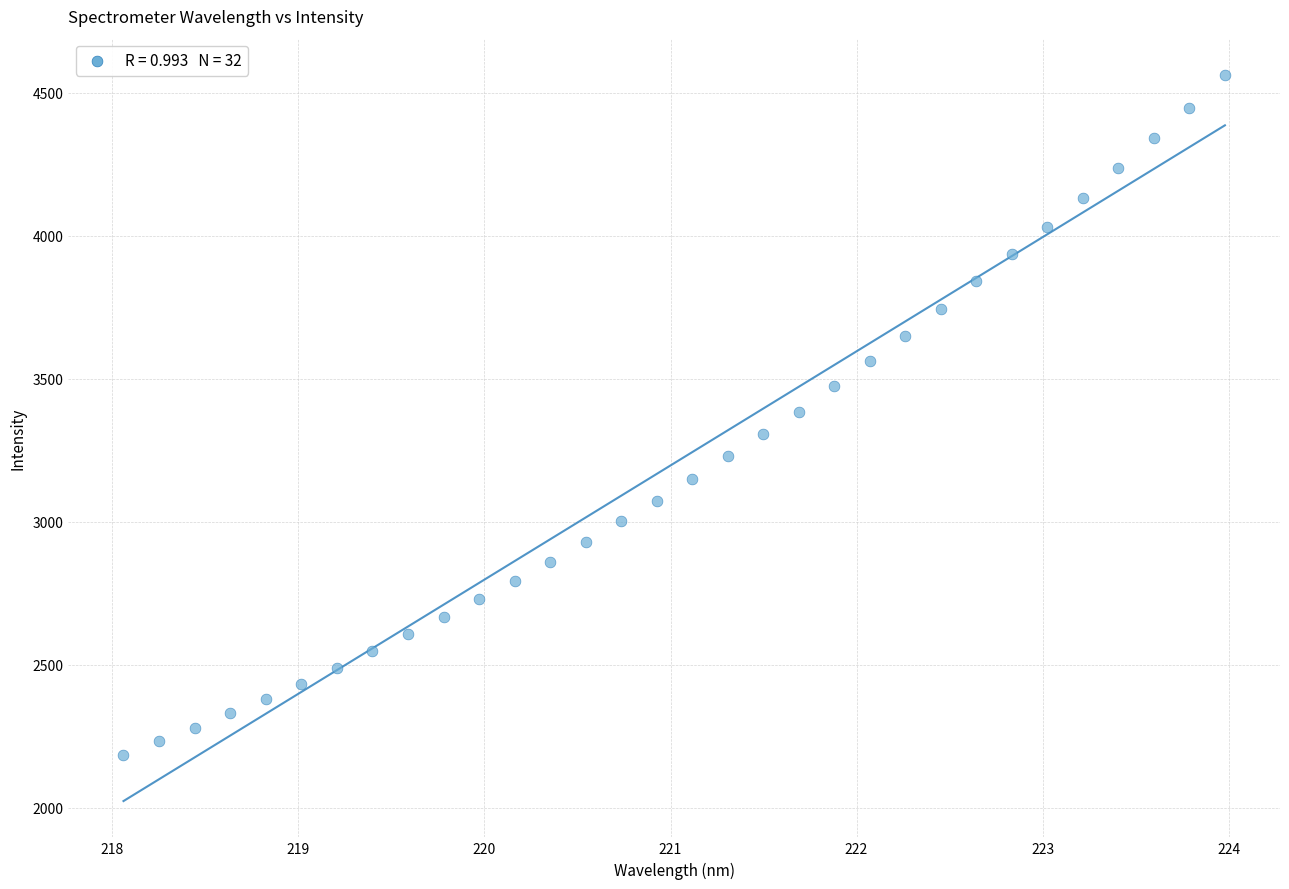

What is the range of Y values (max minus min)?

2377.5